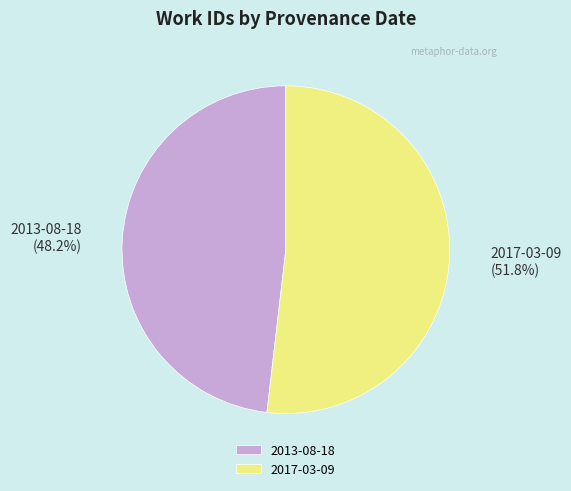

Approximately how many times larger is the value at 2017-03-09 compared to 2013-08-18?

1.1